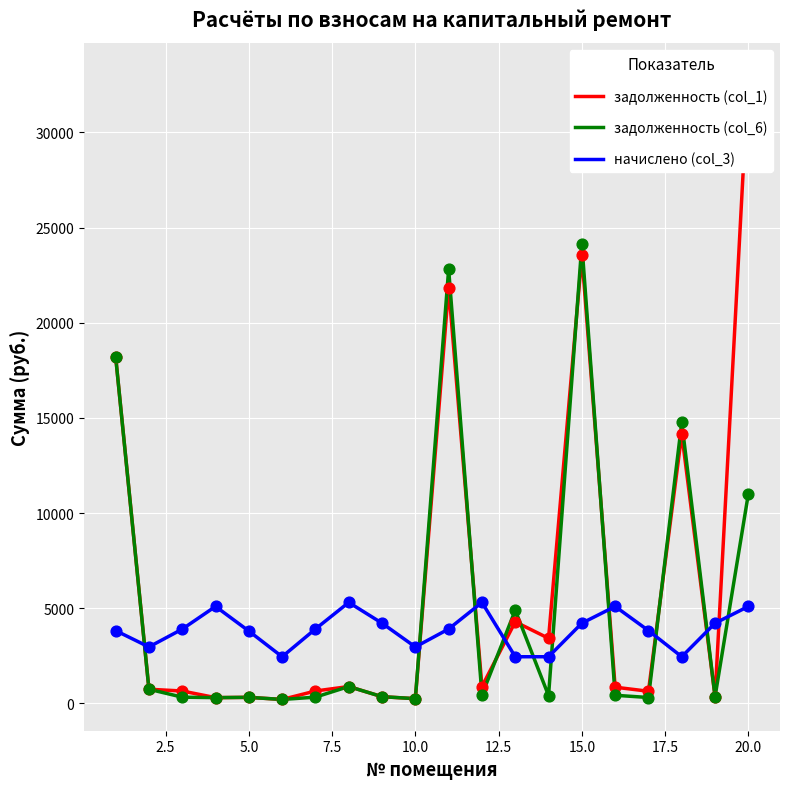

Which series contains the highest Y value?

задолженность (col_1)